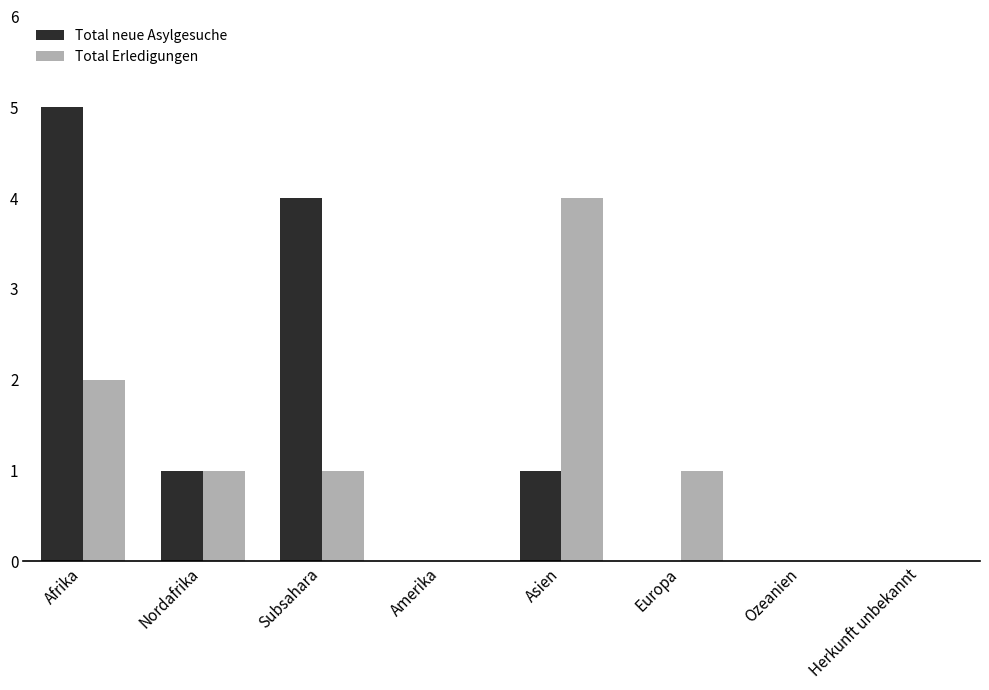

What are all the series names shown in the legend?

Total neue Asylgesuche, Total Erledigungen